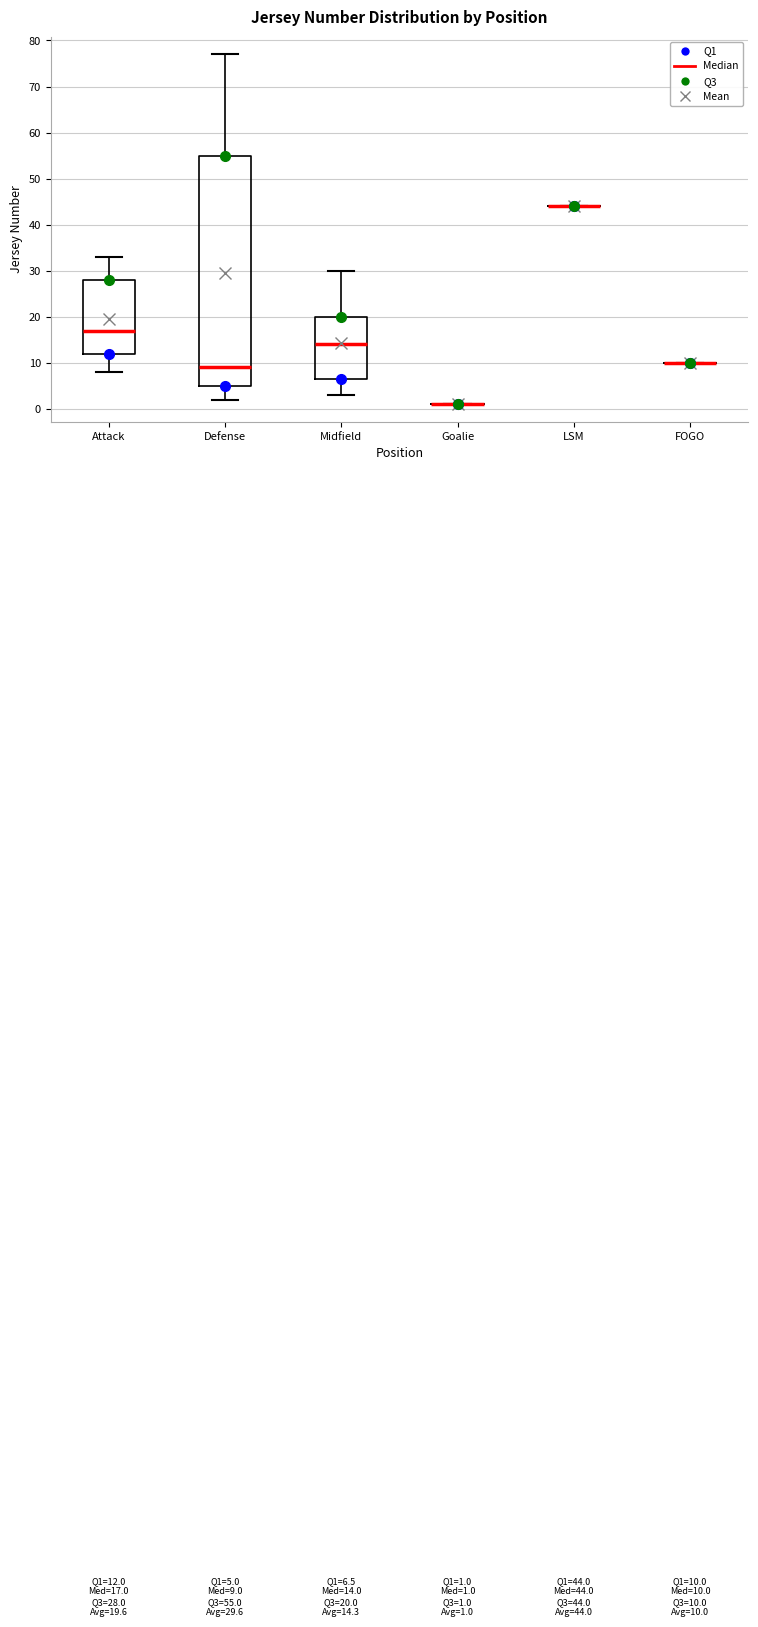

Comparing the boxes themselves (not the whiskers), which one is the tallest?

Defense